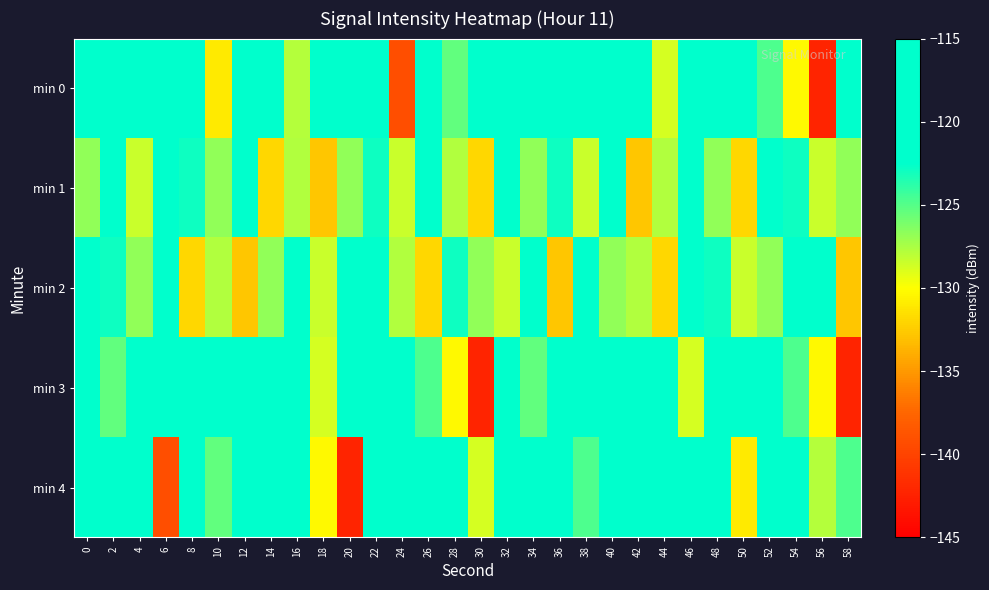

Count the number of data series in this chart.

5